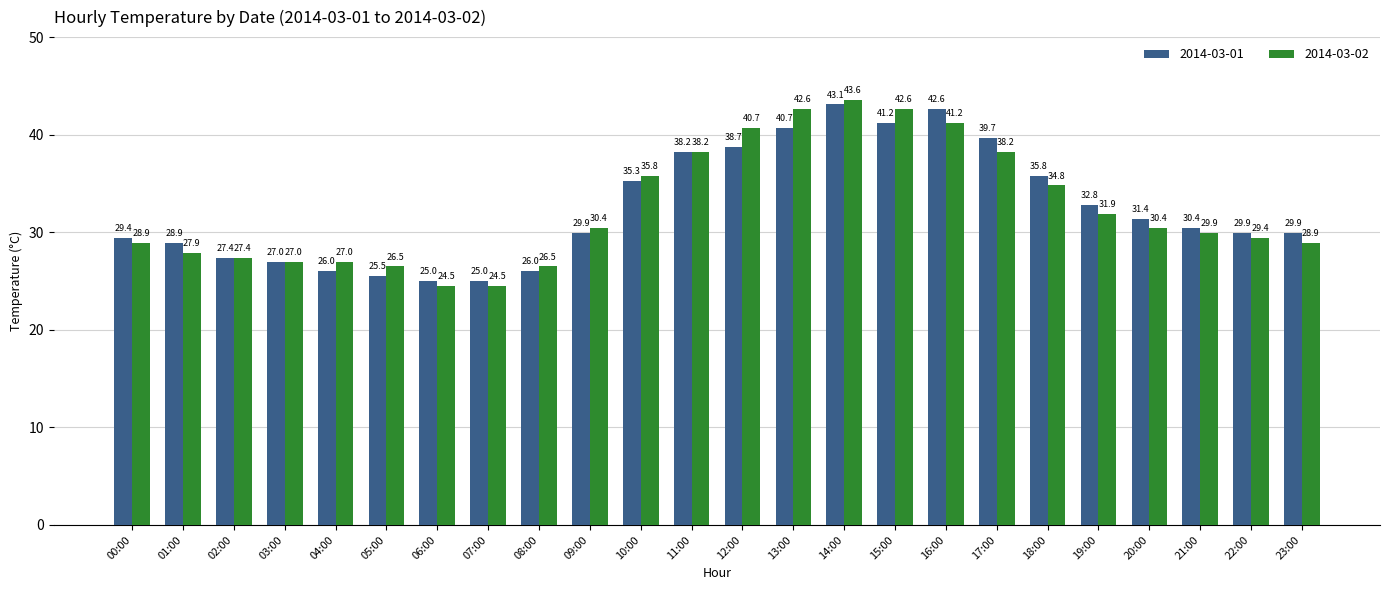

What is the label of the 23rd bar from the left?

22:00